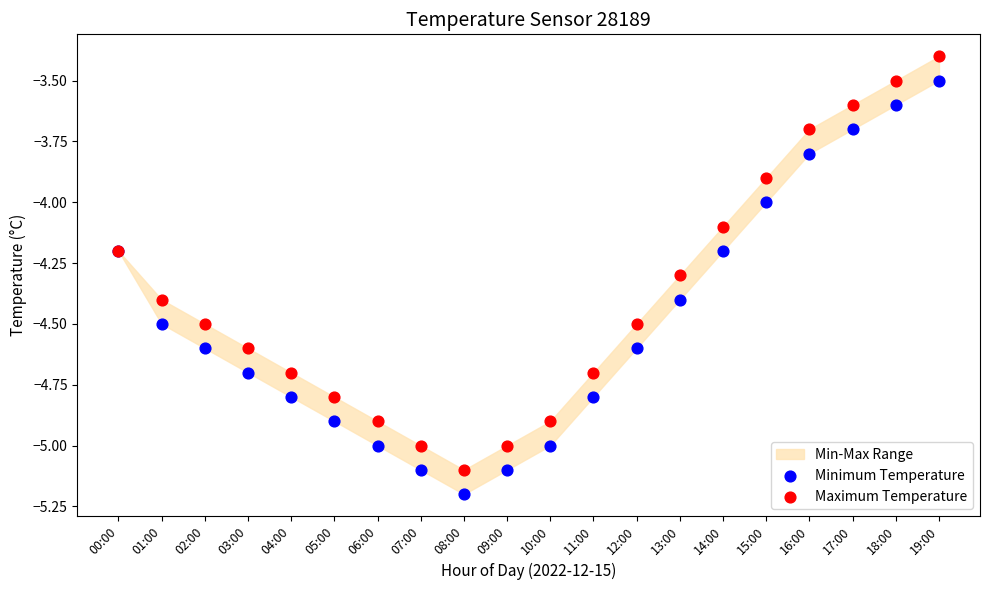

Which series reaches the maximum Y coordinate?

Maximum Temperature